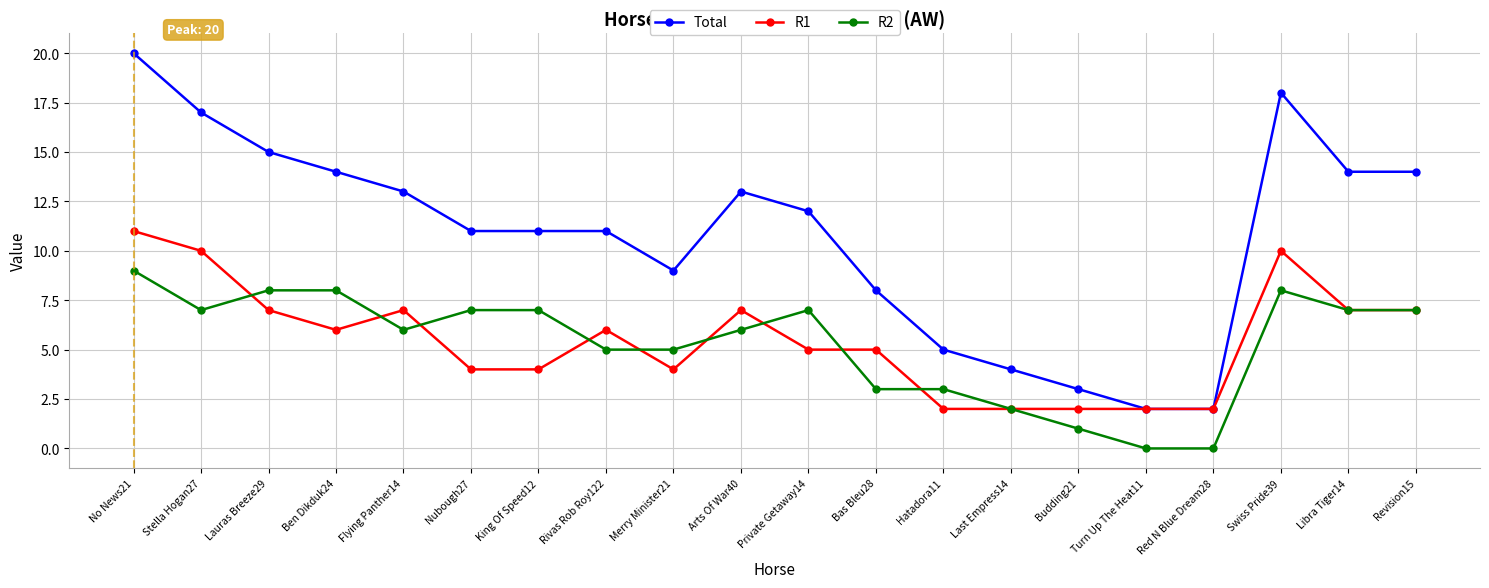

What is the sum of all R1 values?

110